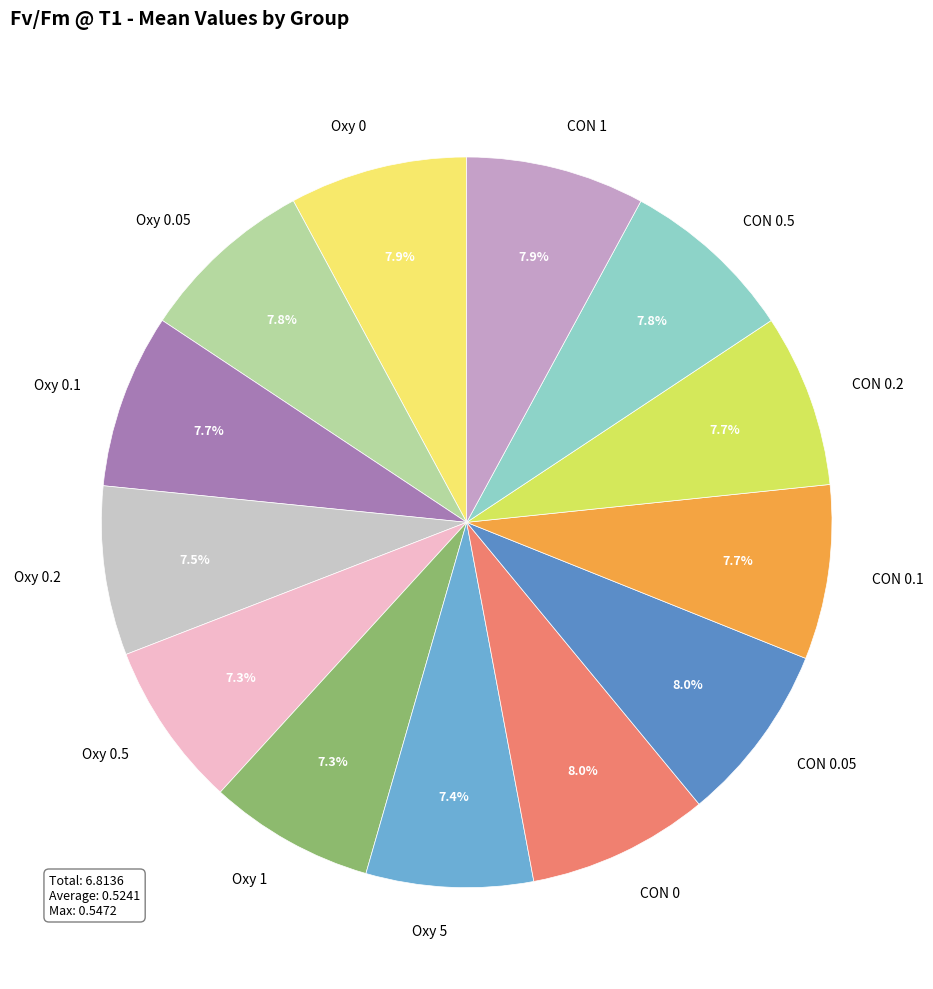

Is CON 1 the majority of the pie?

No